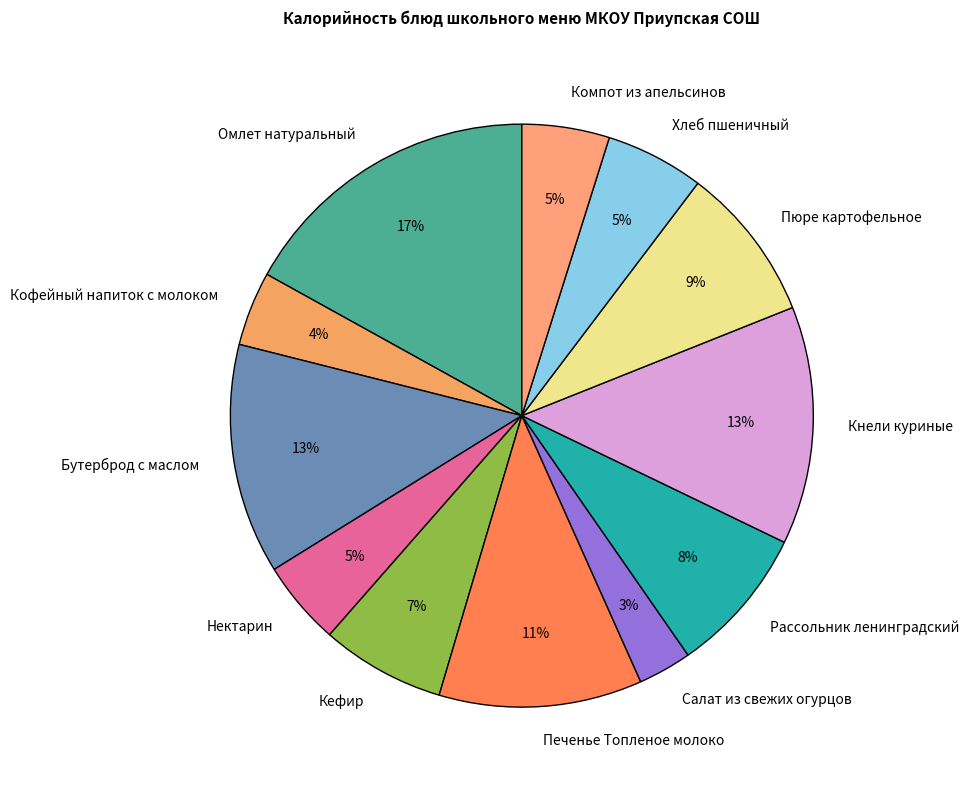

Is it true that Нектарин is 5% of the pie?

True